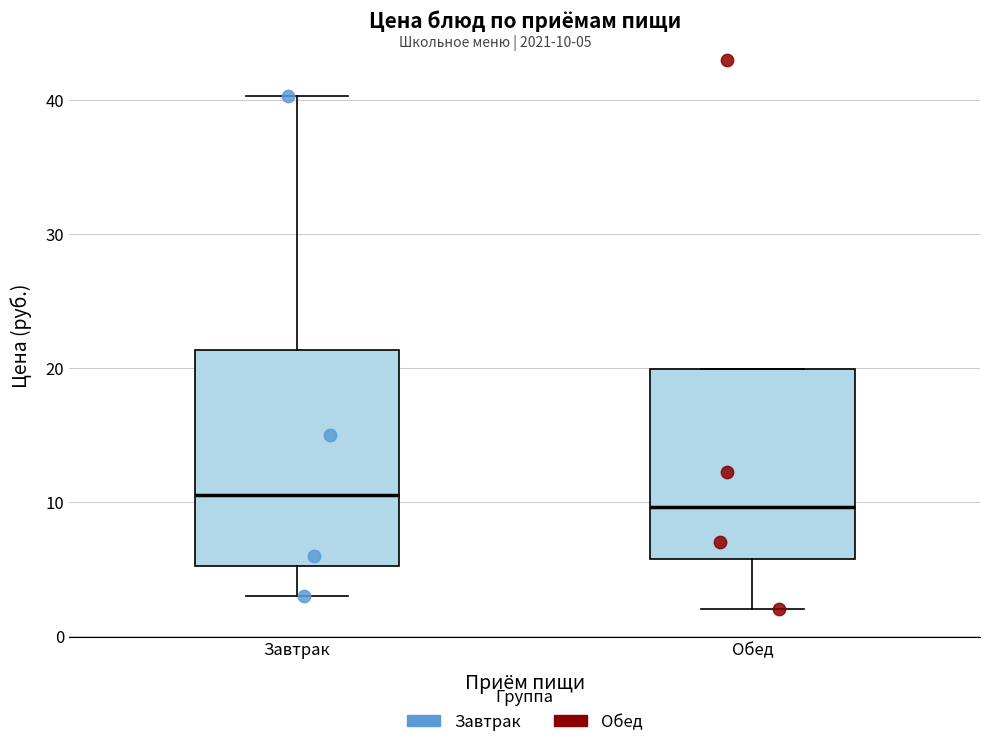

Where is the upper edge of the box for Завтрак on the y-axis? The values are not printed on the chart, so give them approximately, as read against the axis.

21